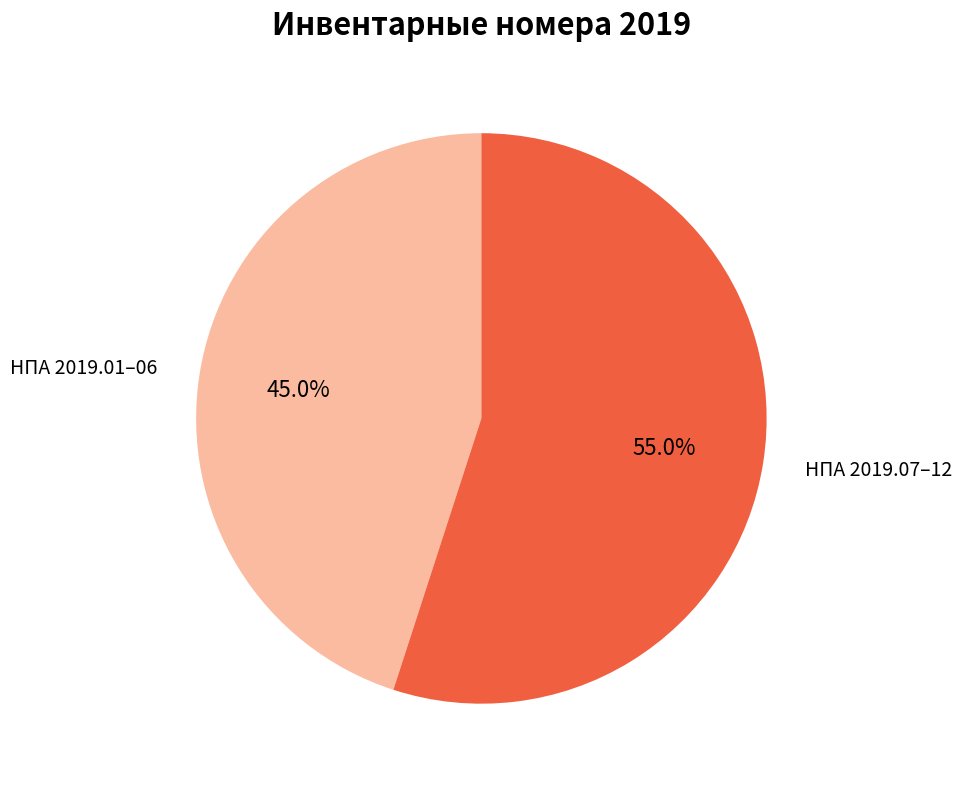

Is there a majority slice in this chart?

Yes